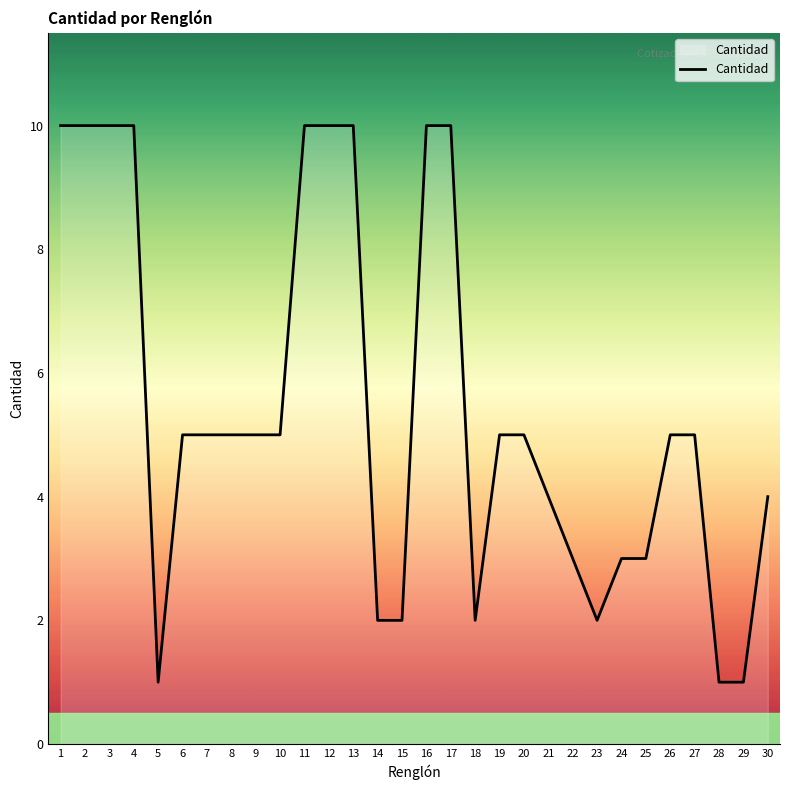

Reading right to left, extract all data points from this chart.

30=4	29=1	28=1	27=5	26=5	25=3	24=3	23=2	22=3	21=4	20=5	19=5	18=2	17=10	16=10	15=2	14=2	13=10	12=10	11=10	10=5	9=5	8=5	7=5	6=5	5=1	4=10	3=10	2=10	1=10